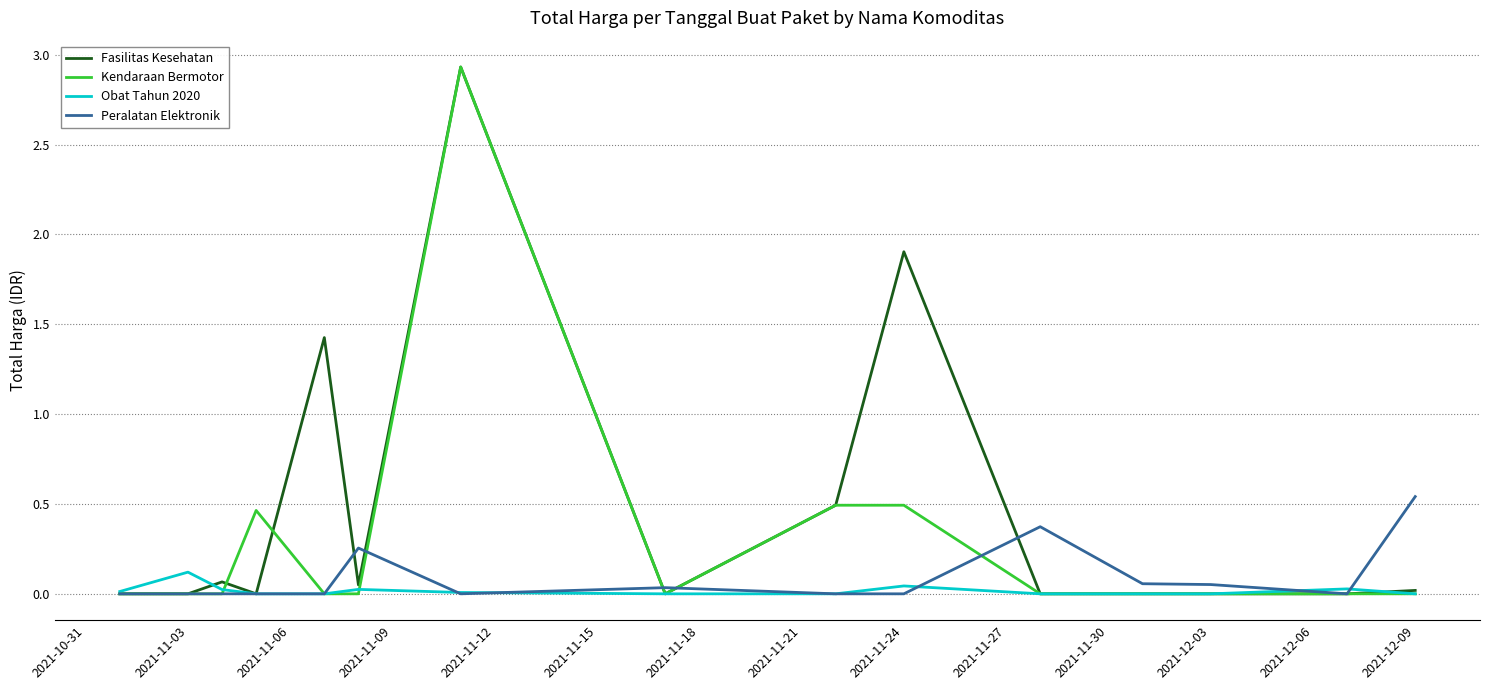

How many categories are shown in the chart?

15